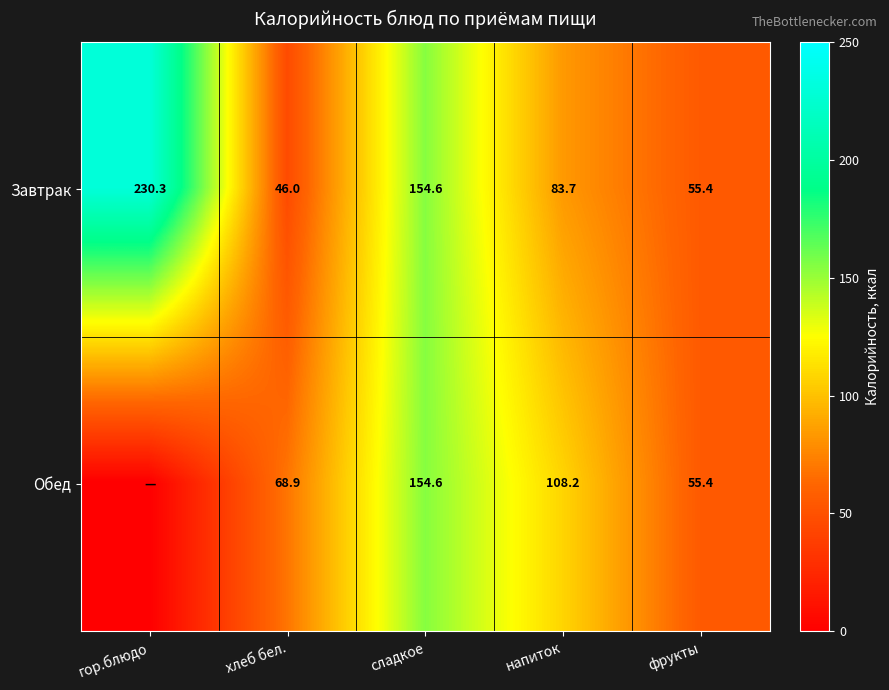

What is the difference between the Обед values at сладкое and напиток?

46.4